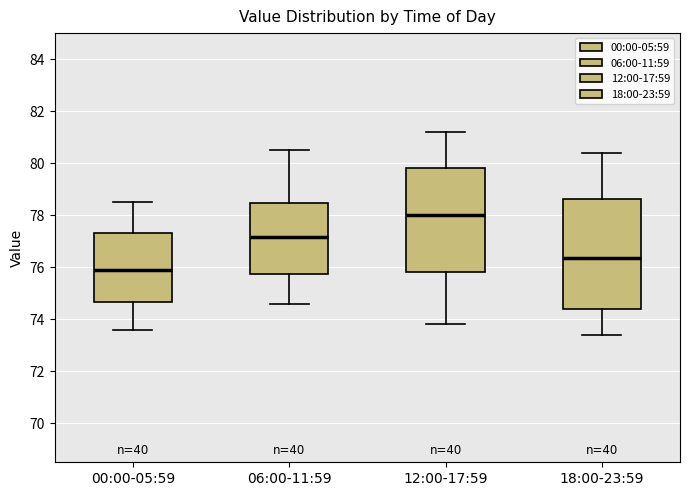

Reading left to right, read every box against the y-axis: the position of its median line, the range the box covers, and the ends of its whiskers. The values are not printed on the chart, so give them approximately, as read against the axis.

00:00-05:59: median 76.0, box 74.6 to 77.4, whiskers 73.6 to 78.6
06:00-11:59: median 77.2, box 75.8 to 78.4, whiskers 74.6 to 80.6
12:00-17:59: median 78.0, box 75.8 to 79.8, whiskers 73.8 to 81.2
18:00-23:59: median 76.4, box 74.4 to 78.6, whiskers 73.4 to 80.4